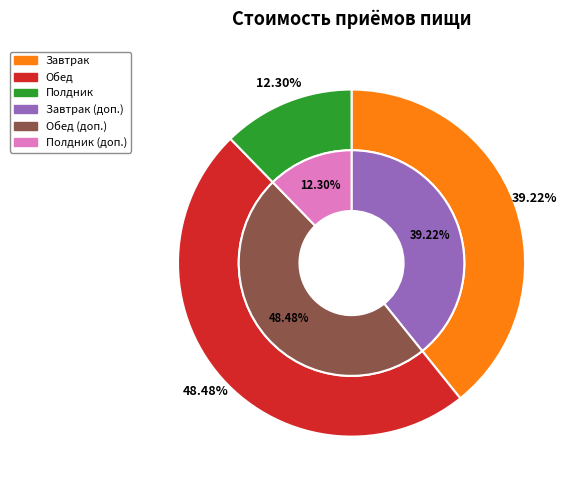

What is the smallest slice in the pie chart?

Полдник